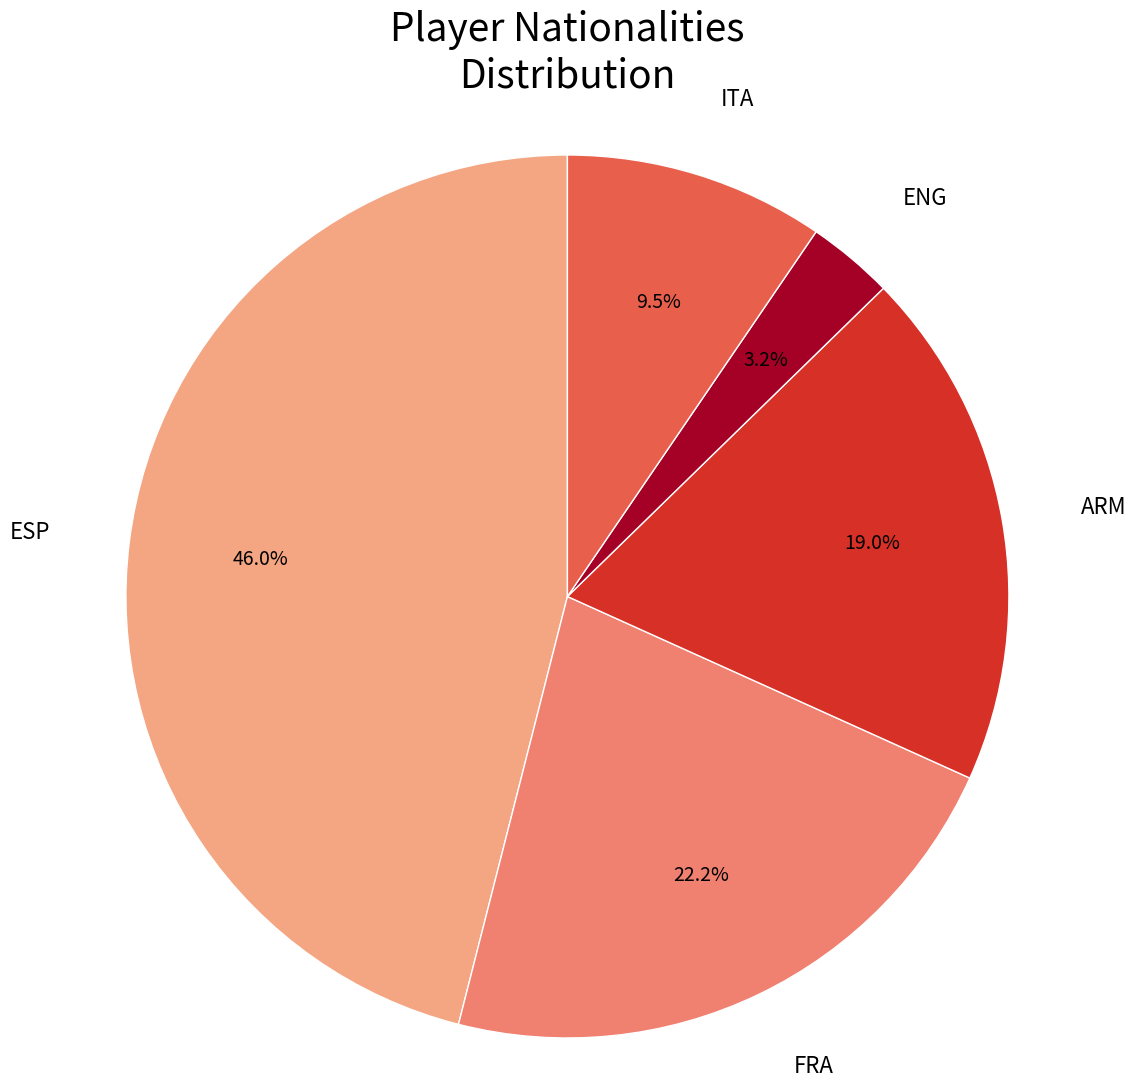

Does any single category account for the majority?

No